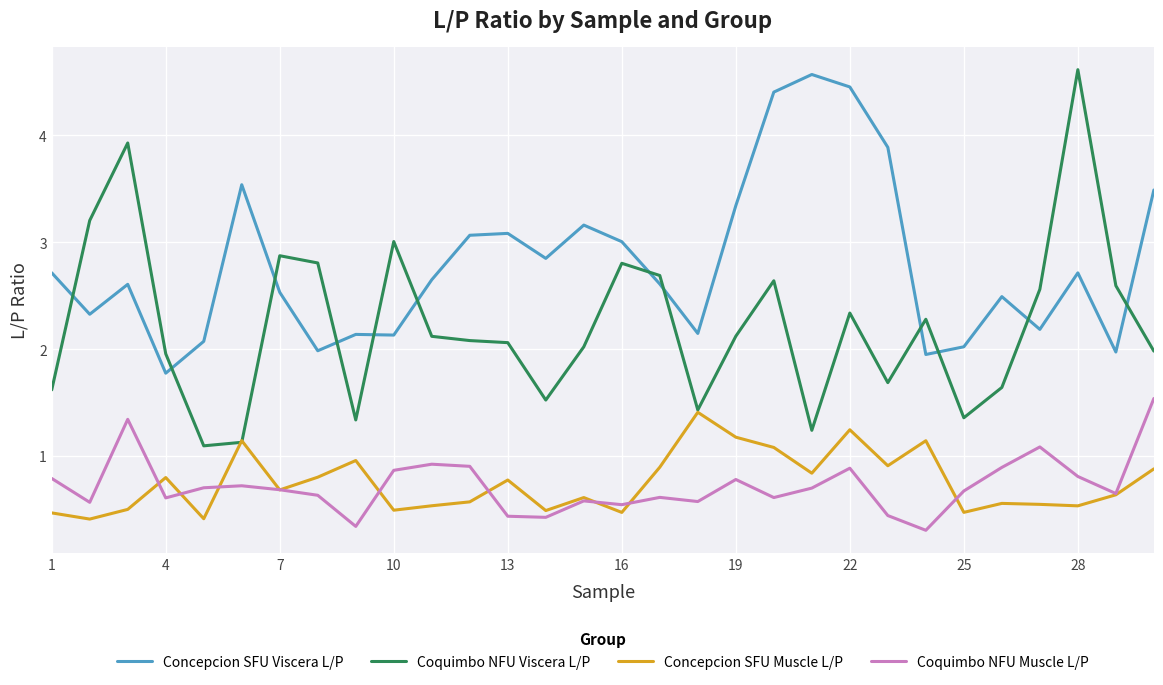

What is the difference between the maximum and minimum values in the Concepcion SFU Muscle L/P series?

1.0